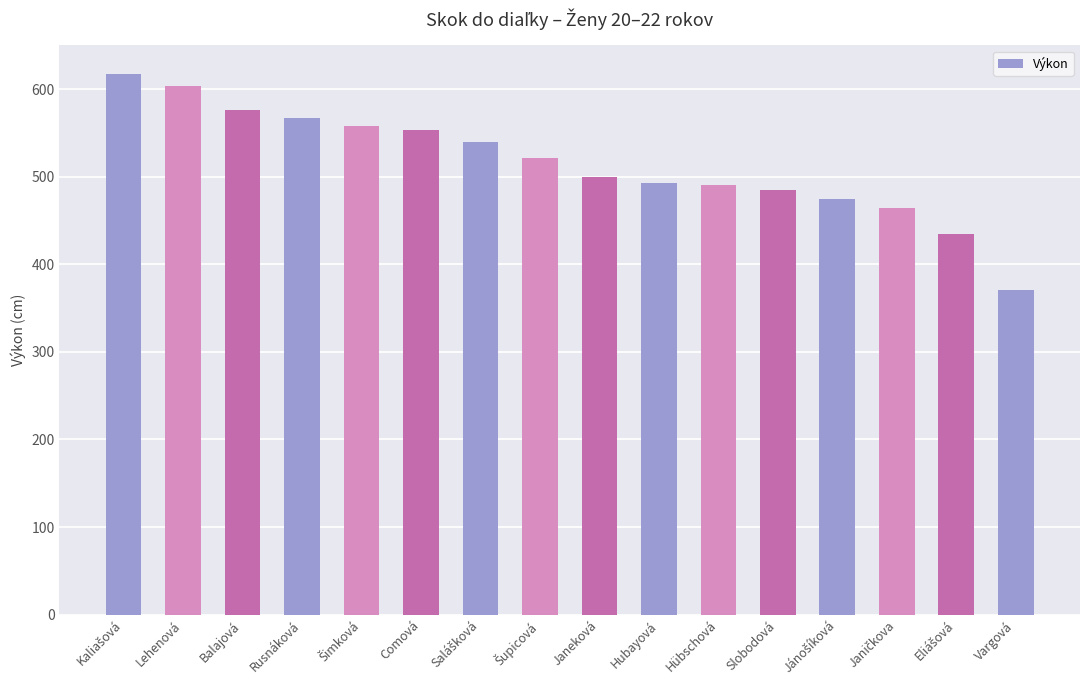

Which label corresponds to the smallest value in the chart?

Vargová